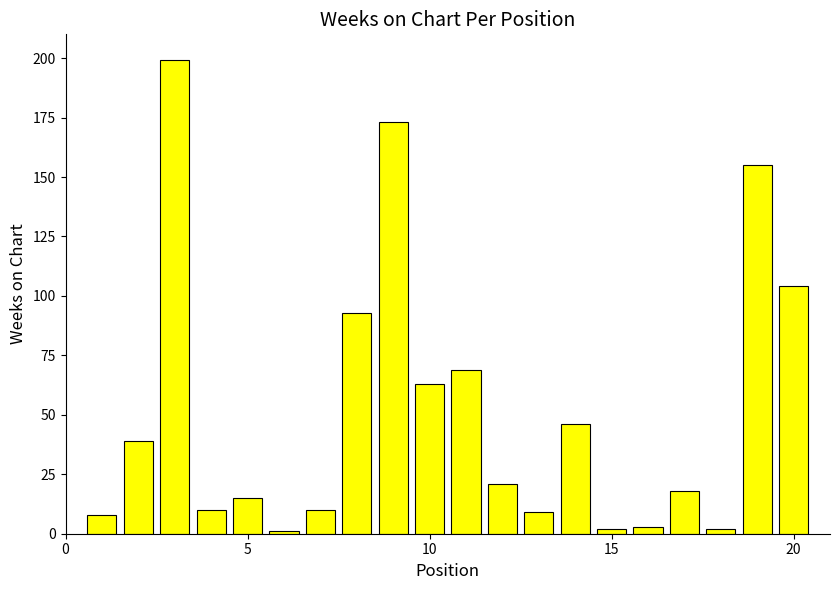

Reading left to right, list all the values displayed in this chart.

8	39	199	10	15	1	10	93	173	63	69	21	9	46	2	3	18	2	155	104